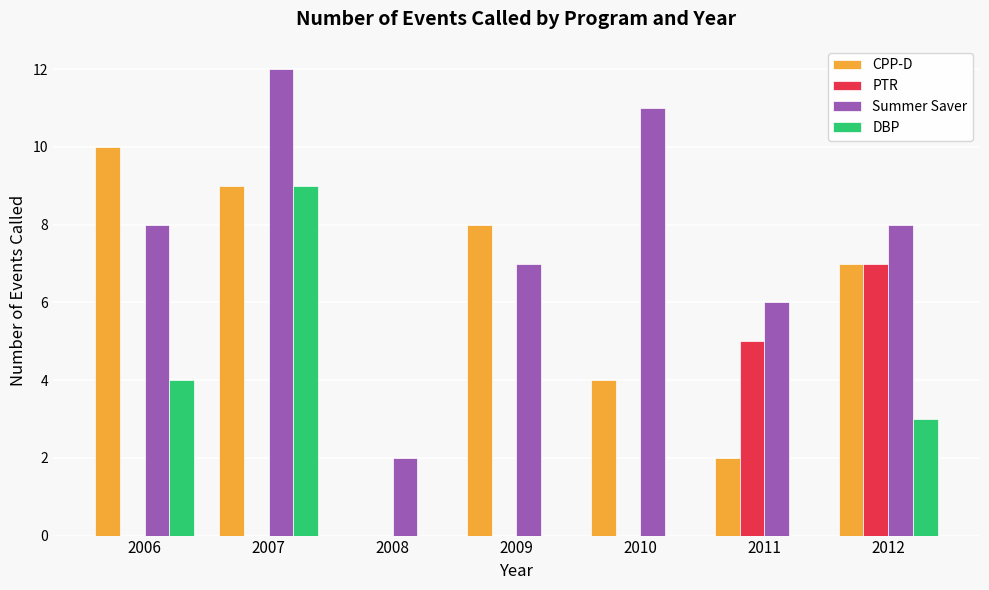

What is the highest value of the DBP series?

9